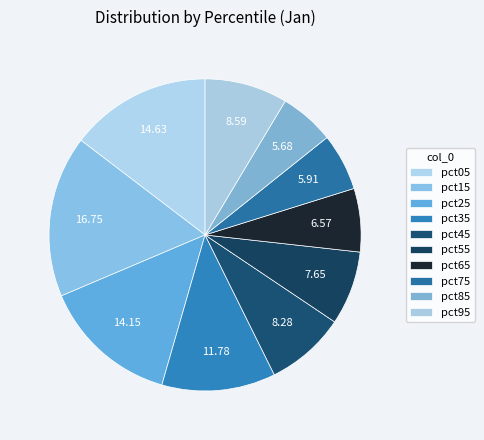

To the nearest percent, what is the combined percentage of pct05 and pct45?

23%